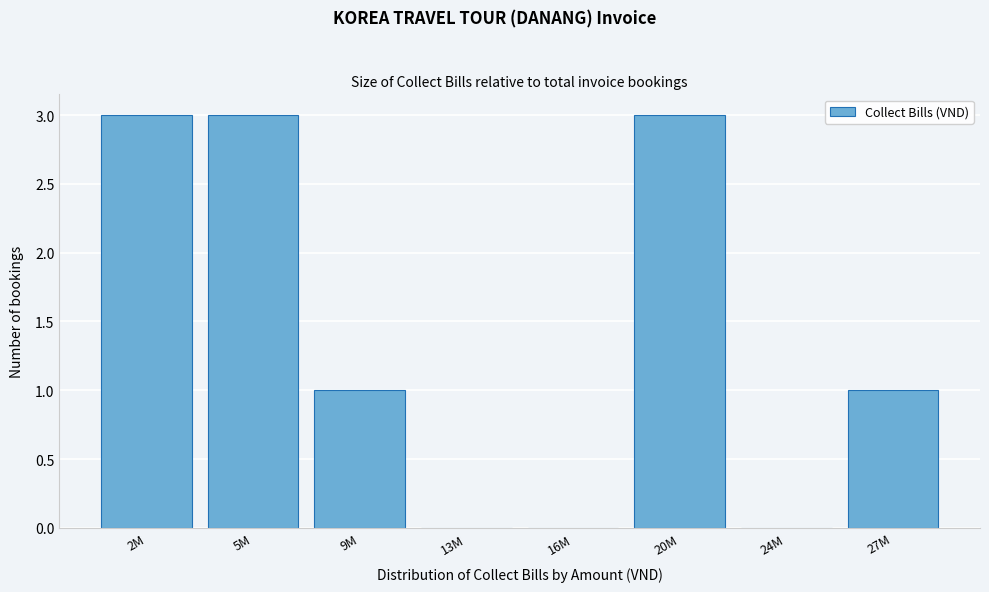

Reading right to left, what are all the values shown in this chart?

27M=1	24M=0	20M=3	16M=0	13M=0	9M=1	5M=3	2M=3